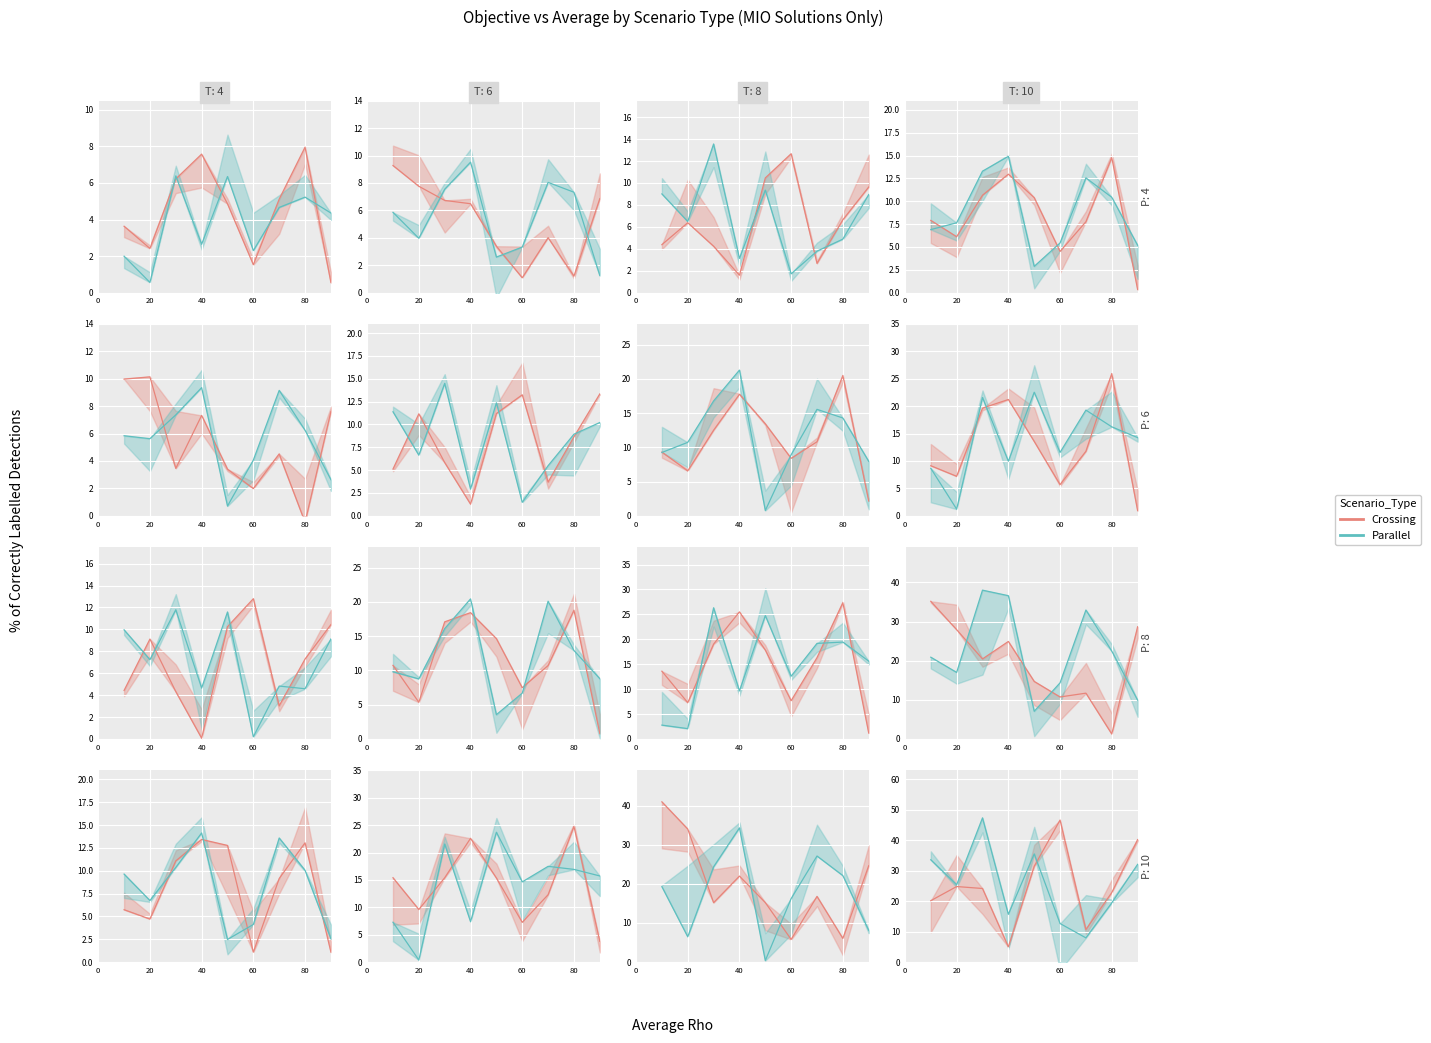

Where is the first local maximum for Parallel?

40